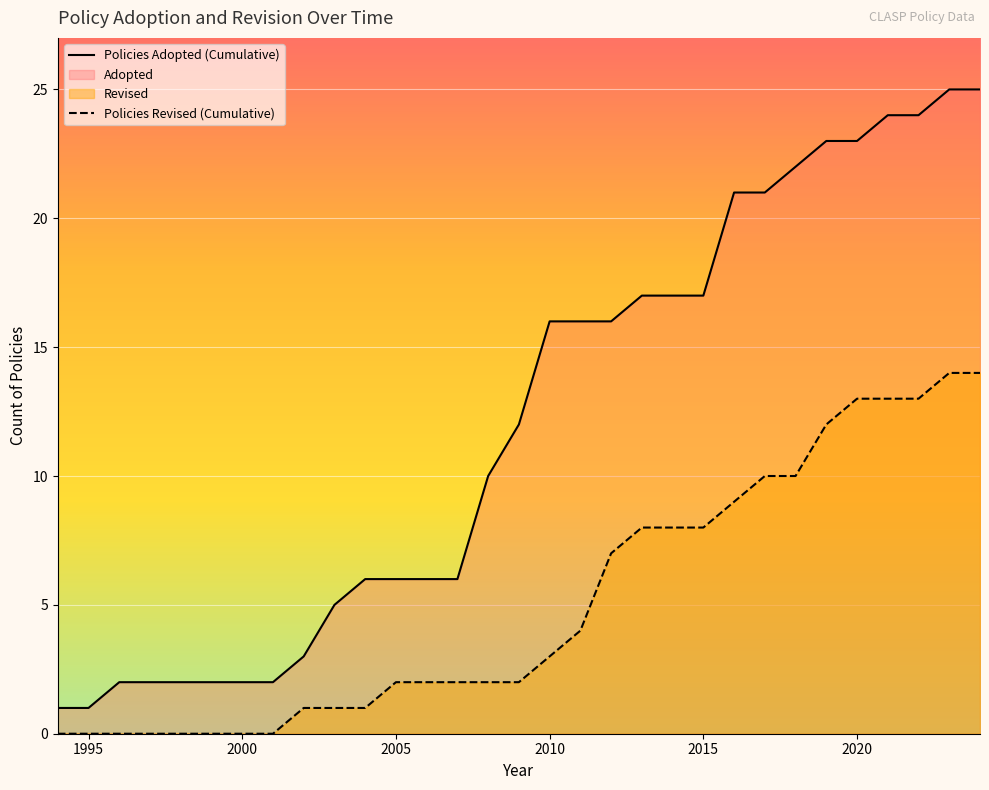

Is it true that Policies Adopted (Cumulative) equals 2 at 2000?

True